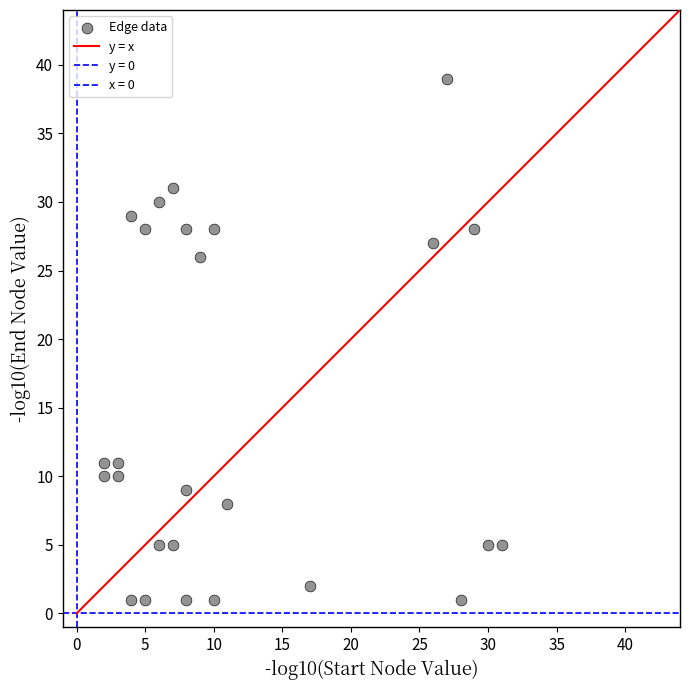

How many points are shown in the scatter plot?

26